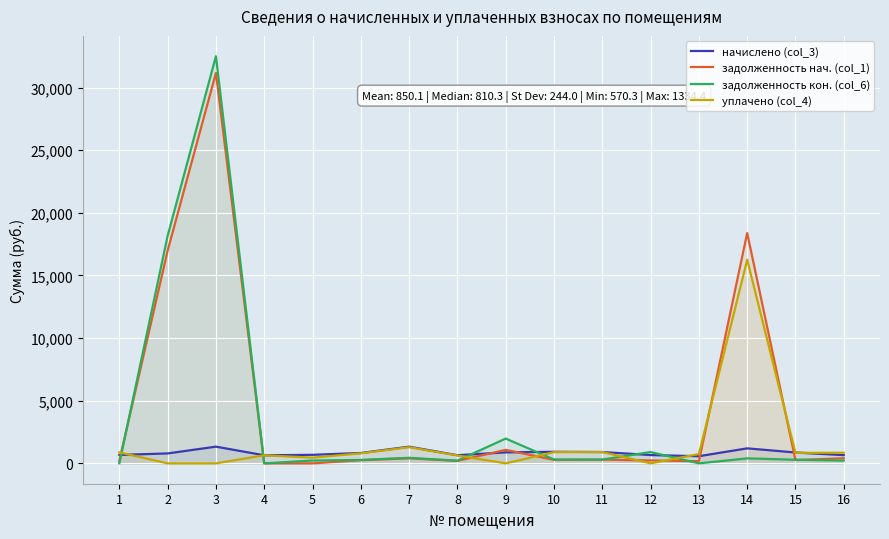

How many values in the уплачено (col_4) series are below 802?

8